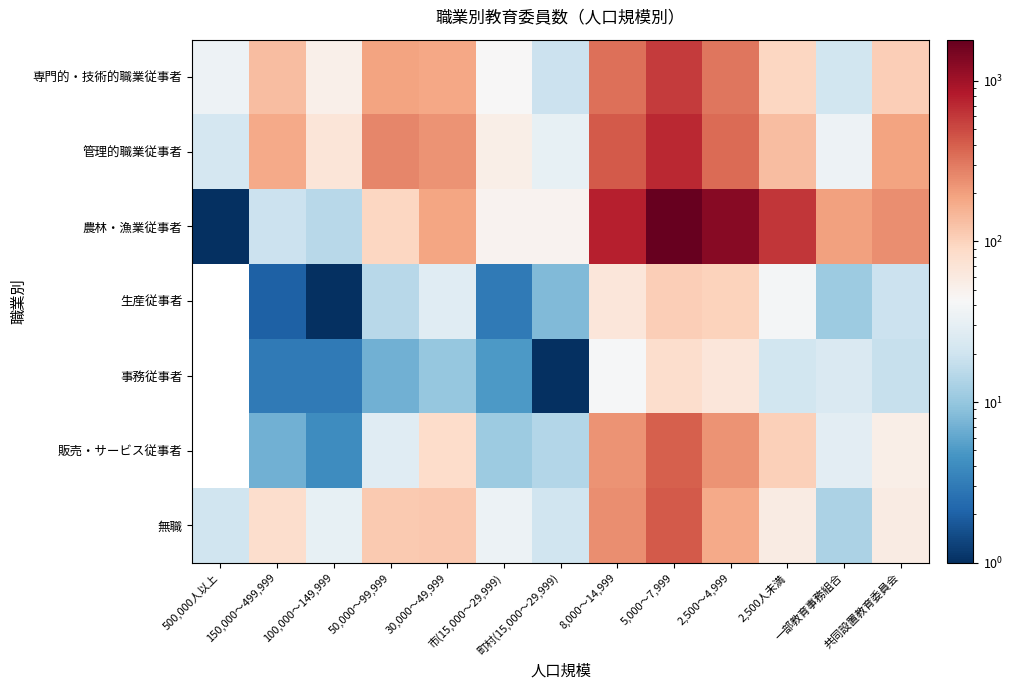

What is the difference between the highest and lowest values at 町村(15,000～29,999)?

48